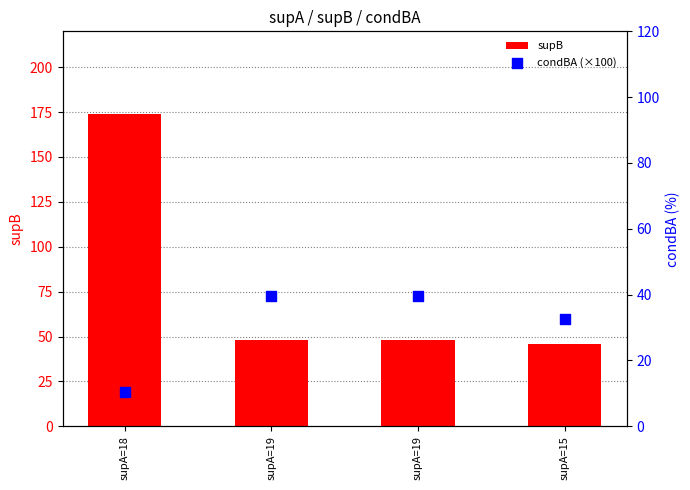

What are all the series names shown in the legend?

supB, condBA (×100)